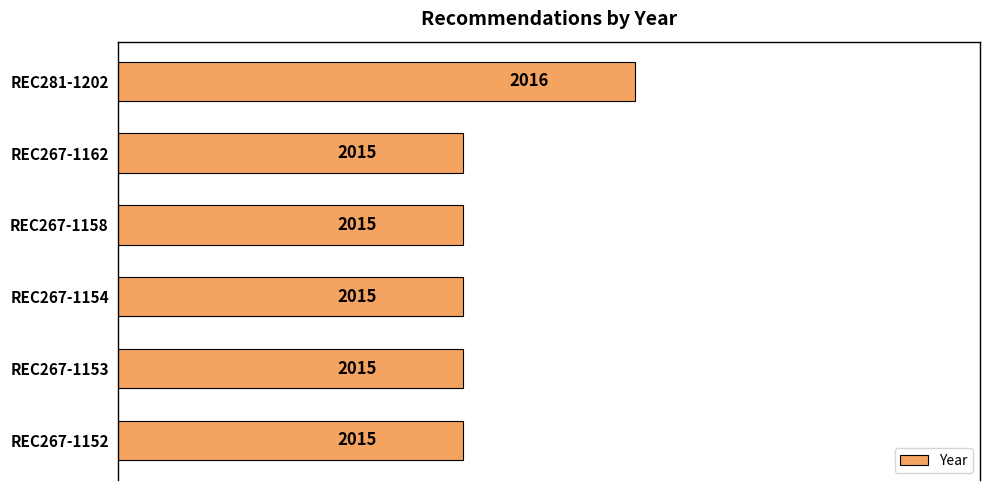

Approximately how many times larger is the value at REC267-1153 compared to REC267-1162?

1.0